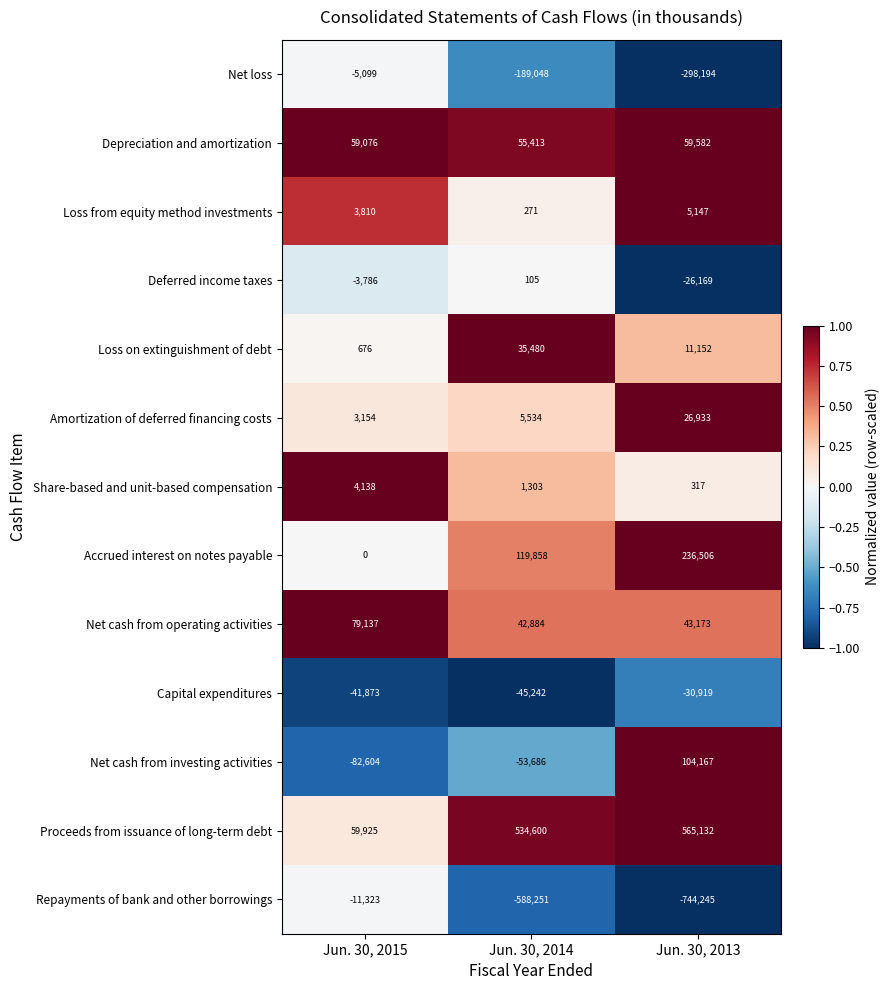

What is the minimum value shown in the chart?

-744245